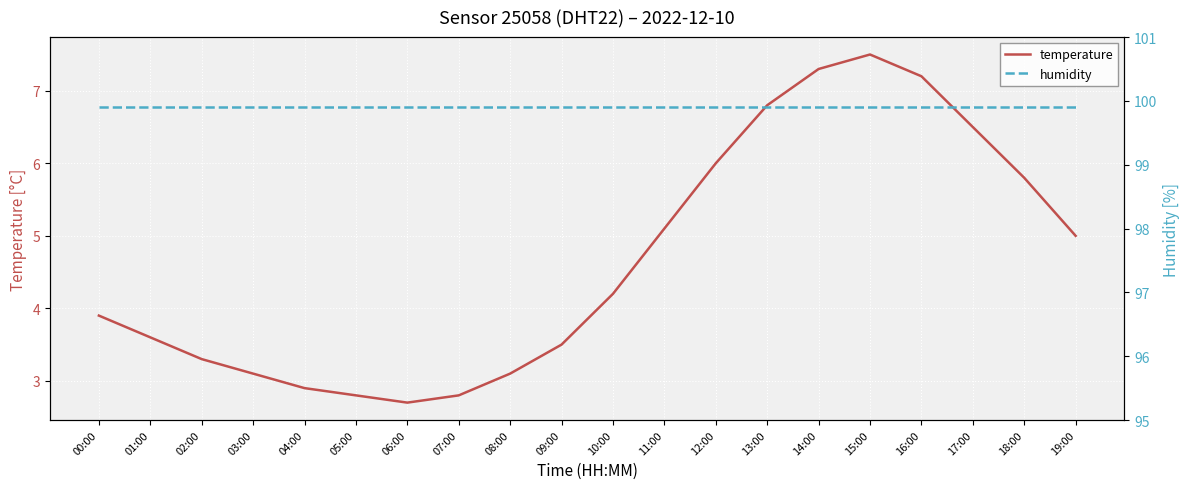

True or false: humidity has more than 0 interior local peaks.

False